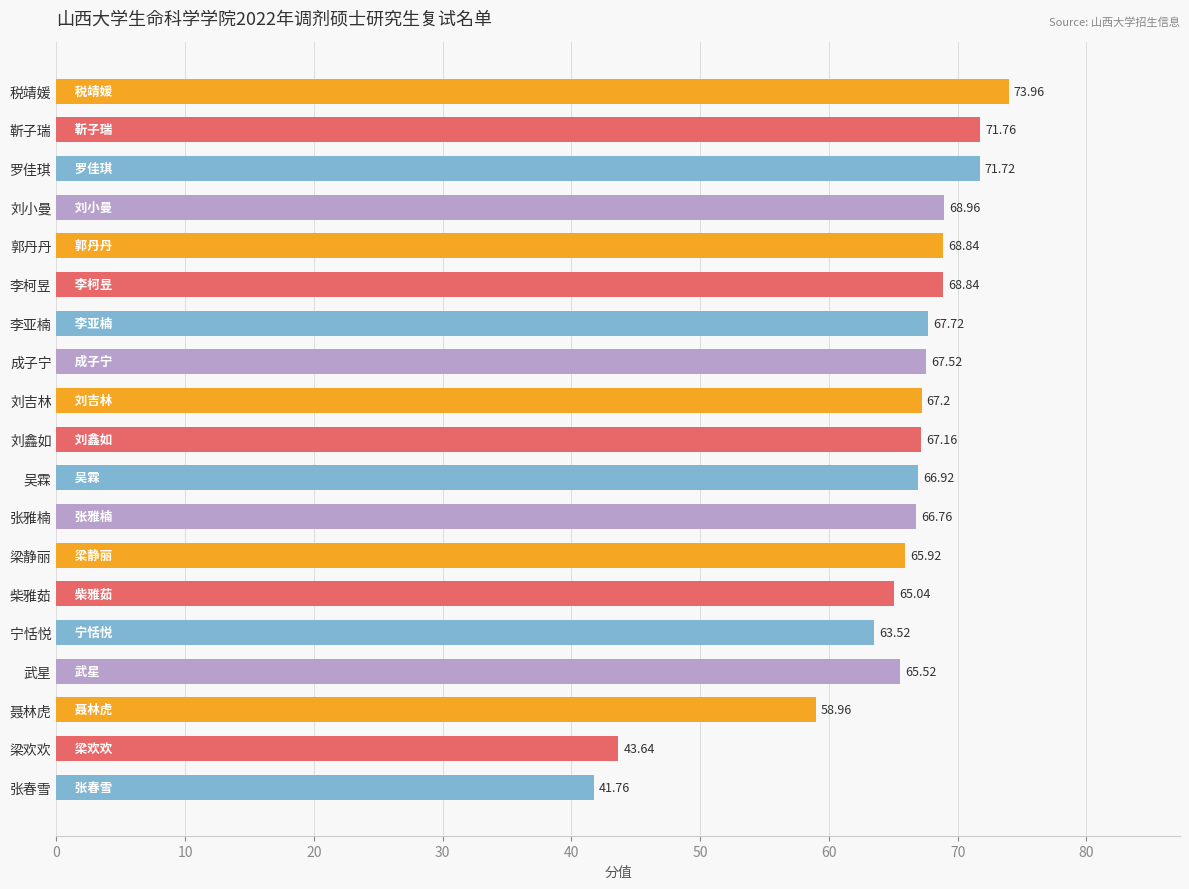

What is the sum of all values?

1231.7